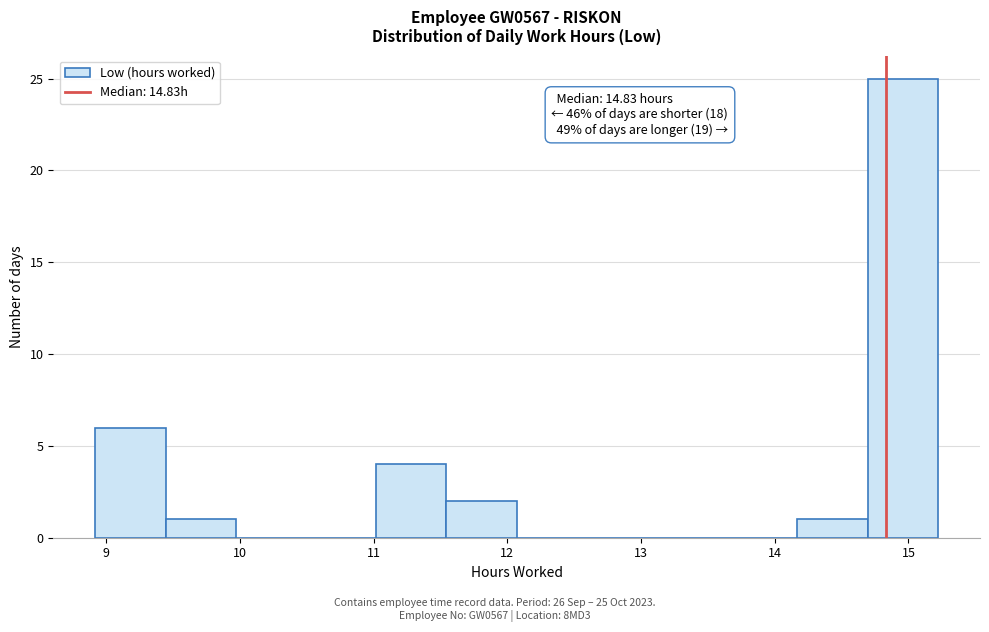

Over which range of the x-axis is the bar tallest?

14.7 to 15.2